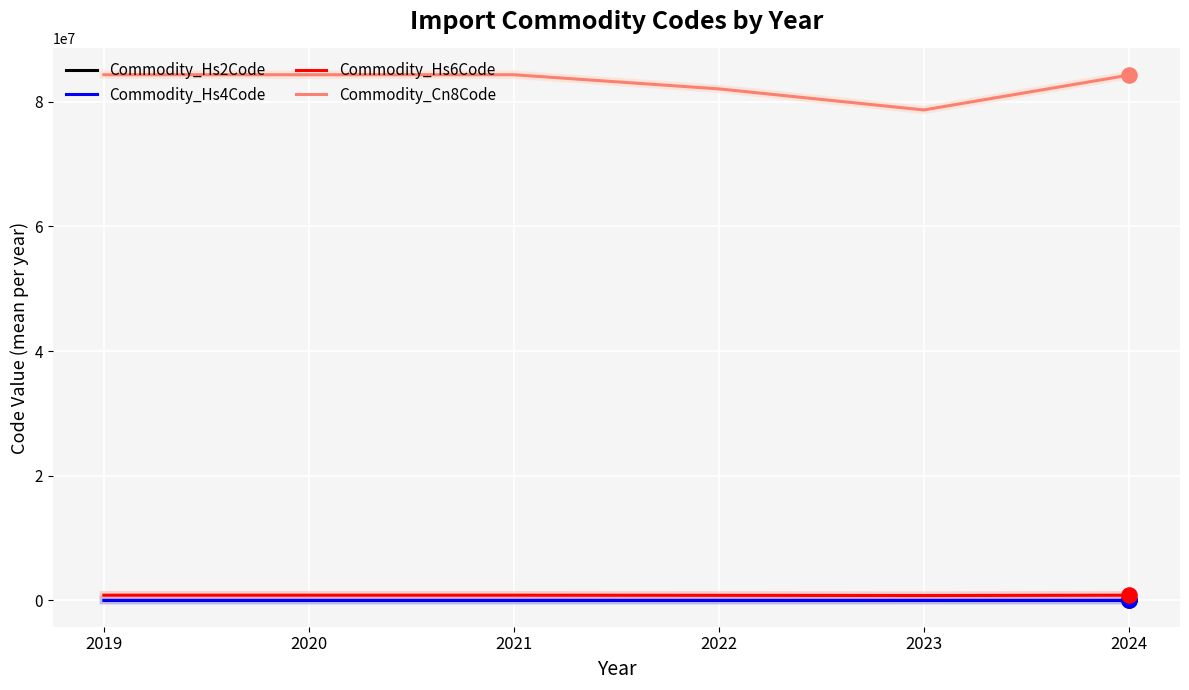

At how many categories does at least one series exceed 53526317?

6